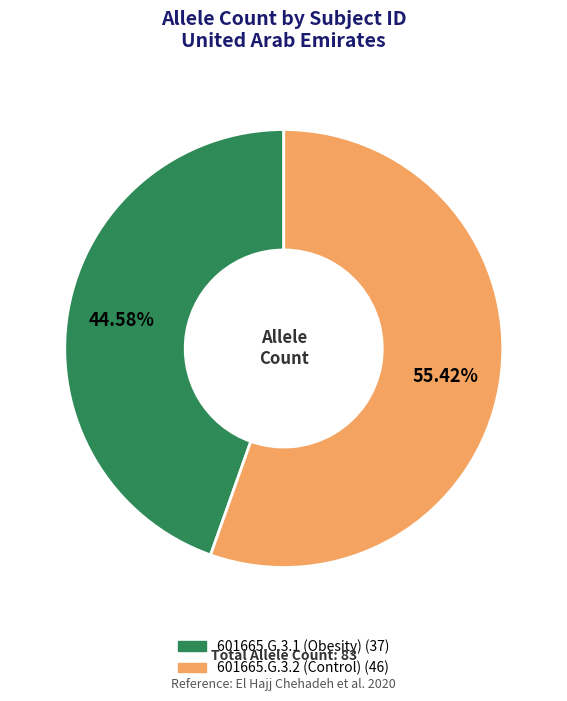

Is there any slice that represents more than half of the pie?

Yes